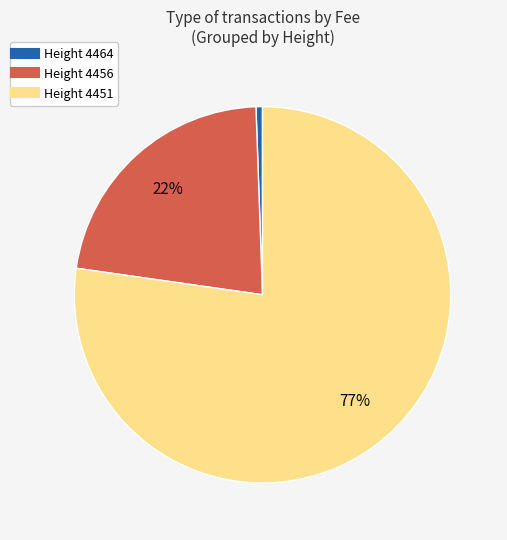

Is there a majority slice in this chart?

Yes